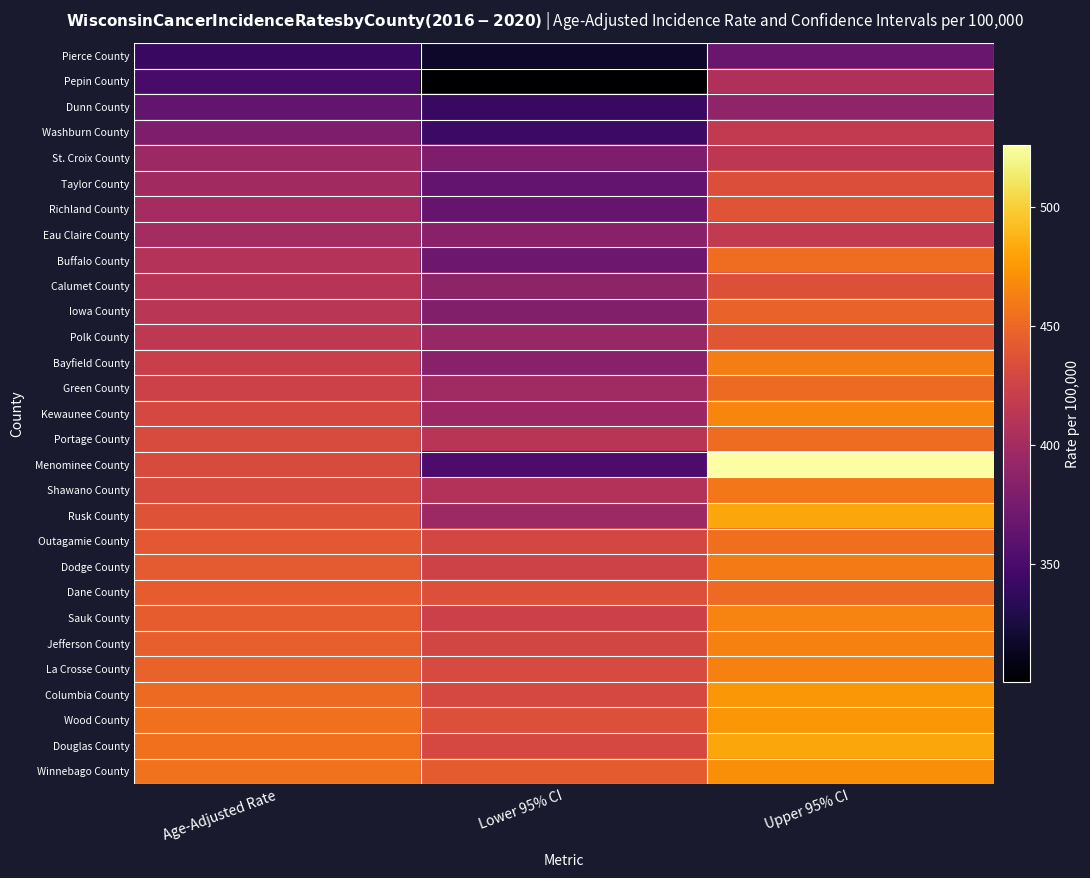

What is the total value across all series at Age-Adjusted Rate?

12169.0